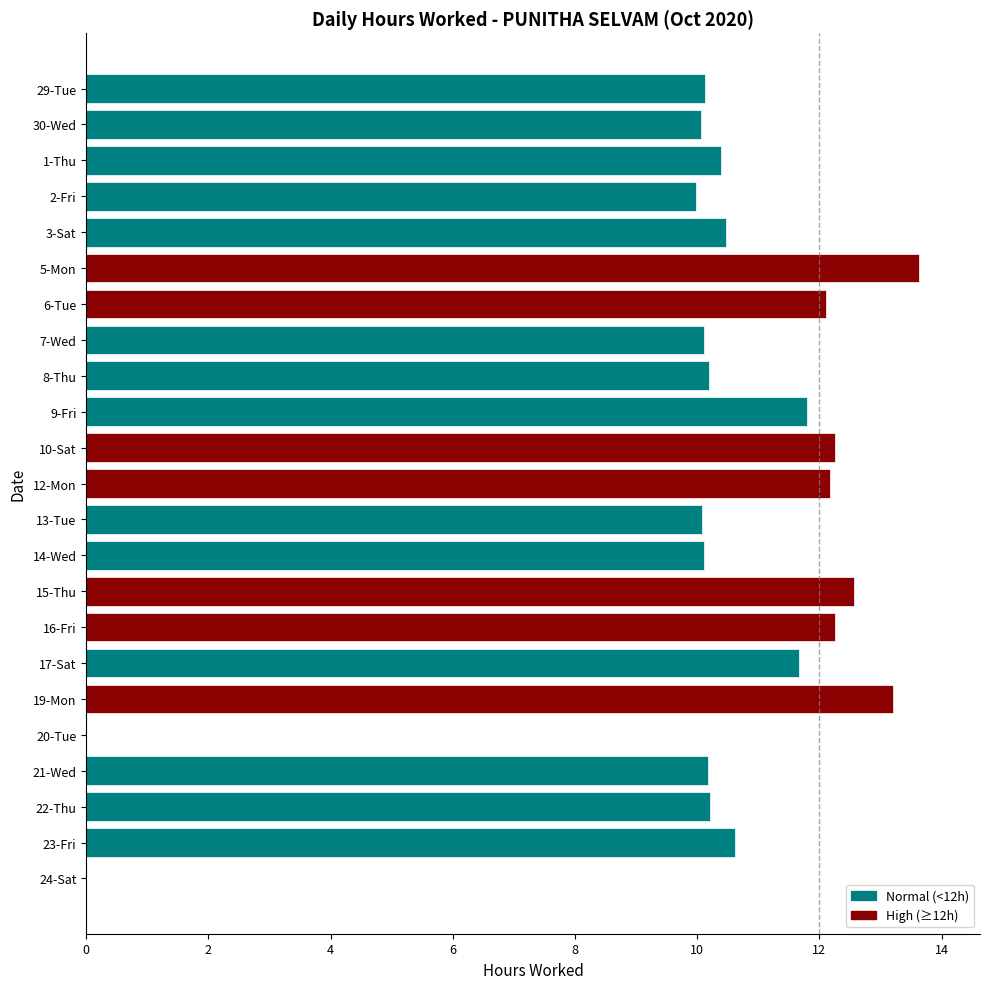

Count the number of categories in the chart.

23